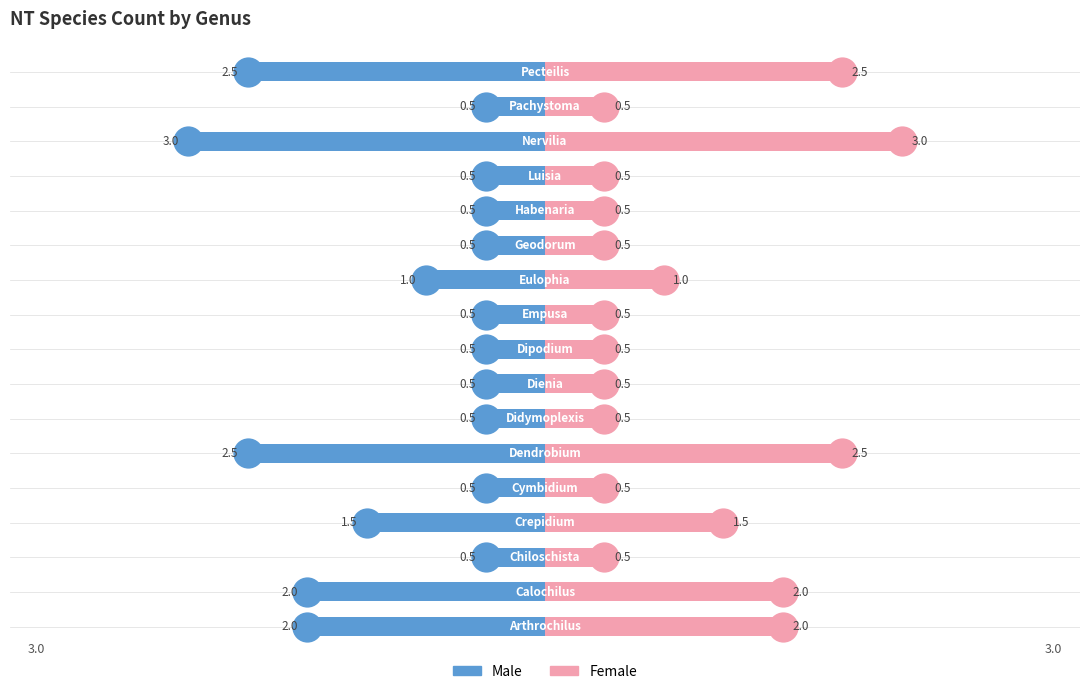

Which series has the largest range (max minus min)?

Male